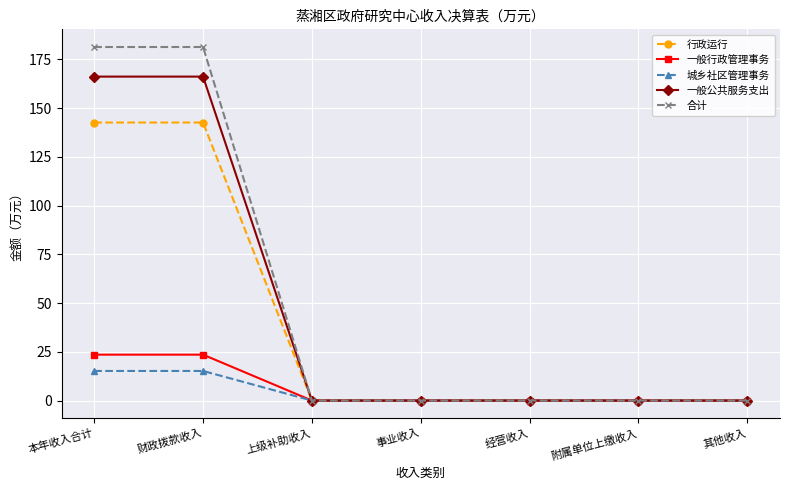

Which series has the largest range (max minus min)?

合计